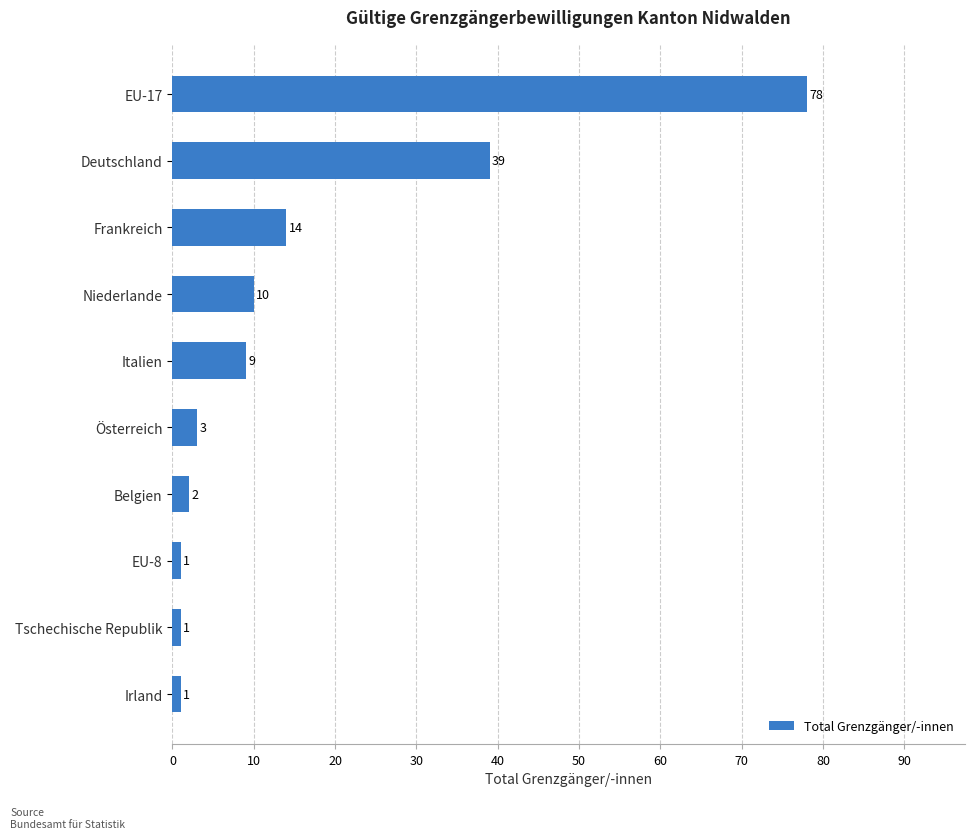

Which label corresponds to the largest value in the chart?

EU-17